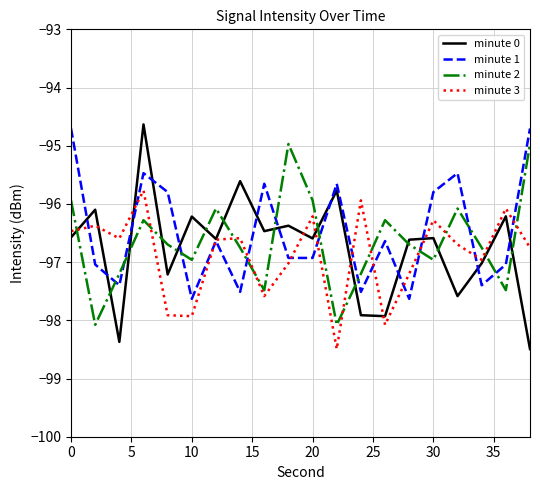

Which series has the largest range (max minus min)?

minute 0